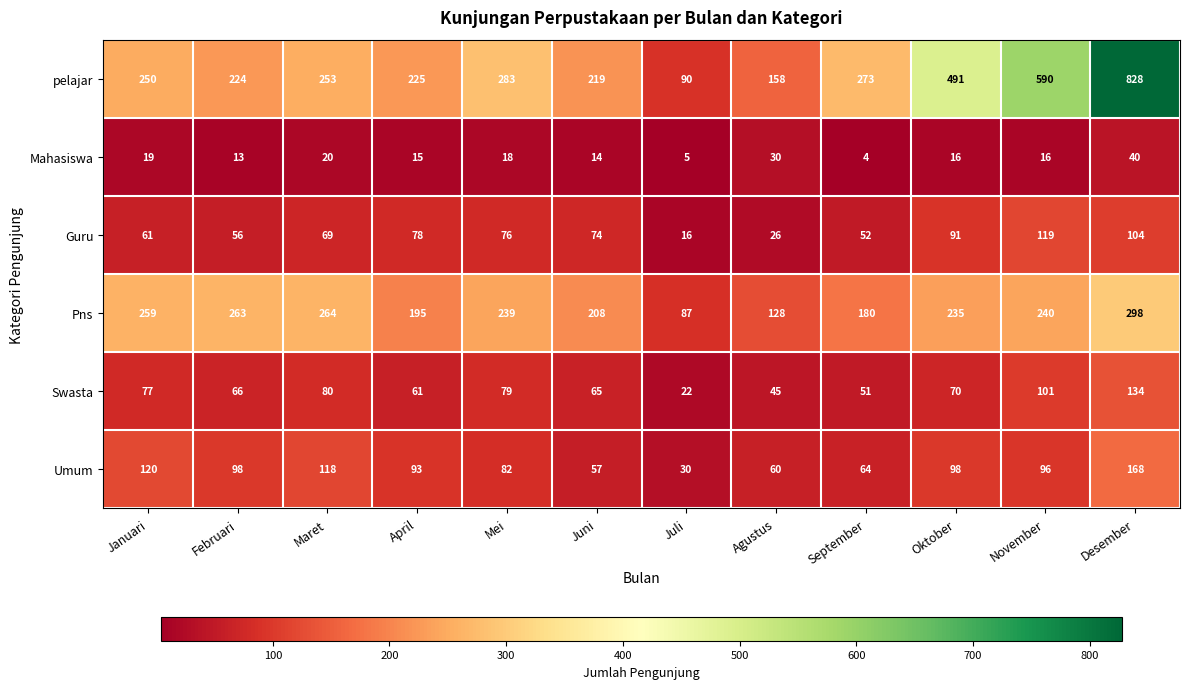

True or false: Mahasiswa has a value of 11 at November.

False